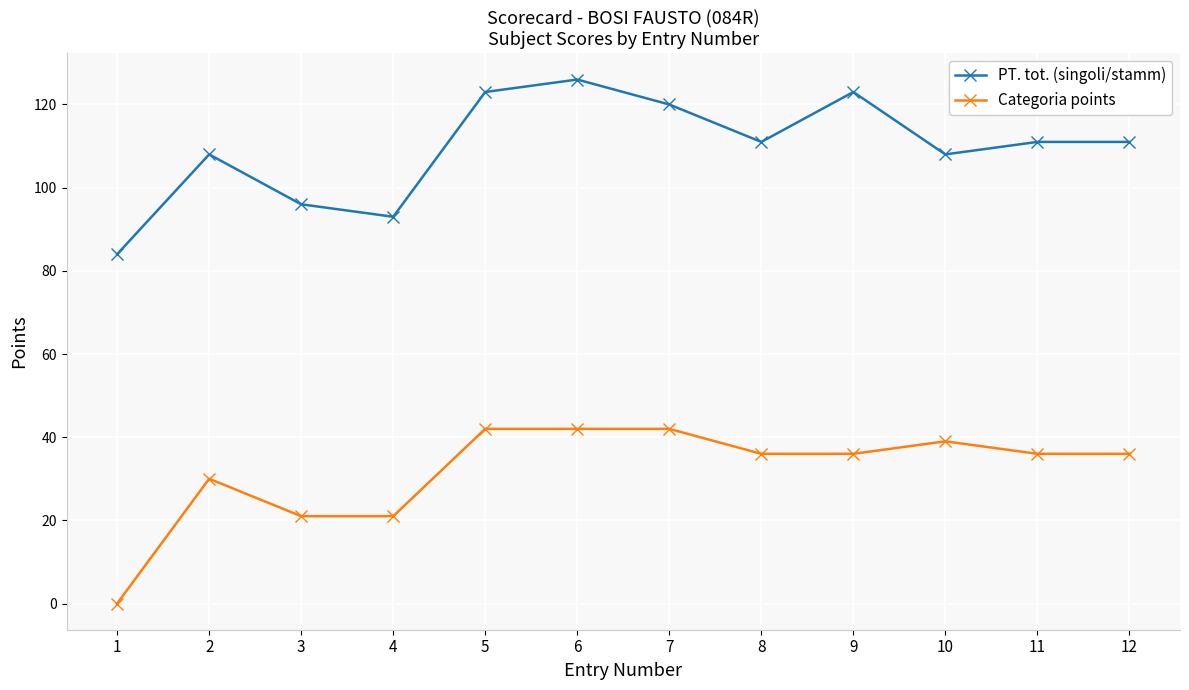

Which series has the largest total across all categories?

PT. tot. (singoli/stamm)